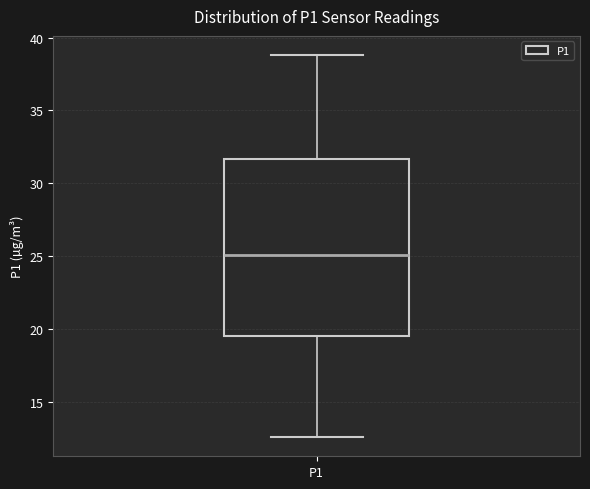

Transcribe this box plot: give where the median line is, the range the box spans, and where the two whiskers end, as read against the y-axis. The values are not printed on the chart, so give them approximately, as read against the axis.

median 25.0, box 19.5 to 31.5, whiskers 12.5 to 39.0